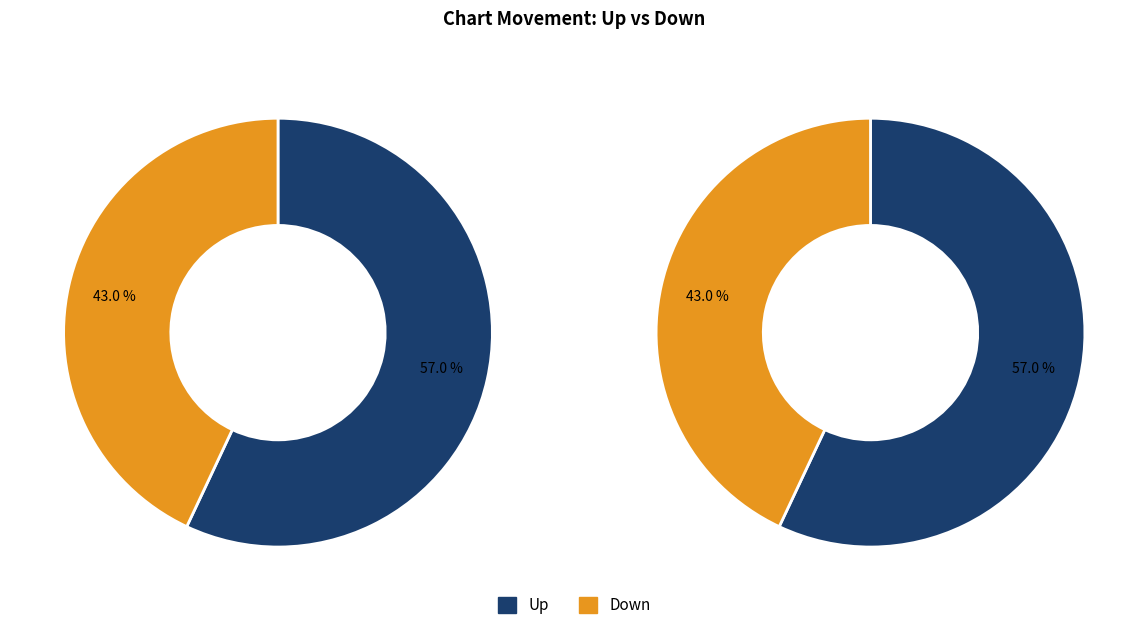

The up slice represents 50% of the pie. True or false?

False